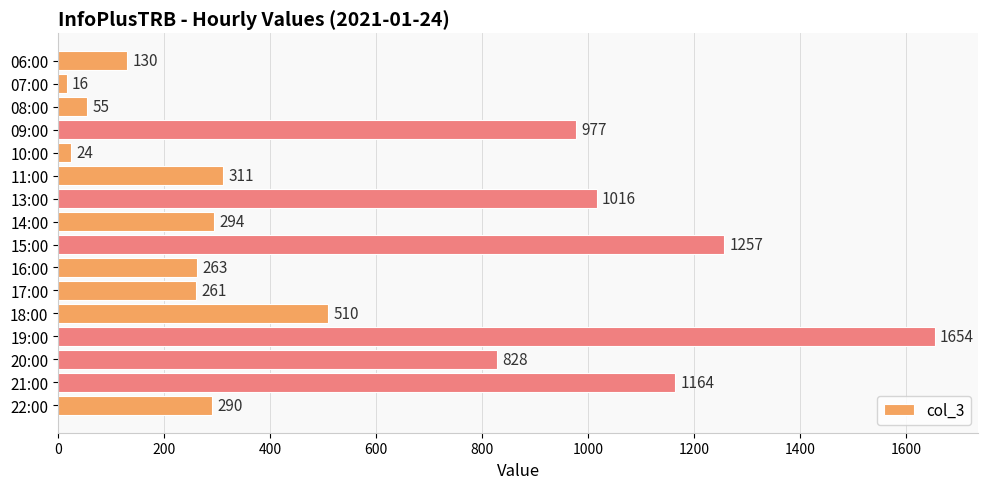

Which category has the highest value across all series?

19:00